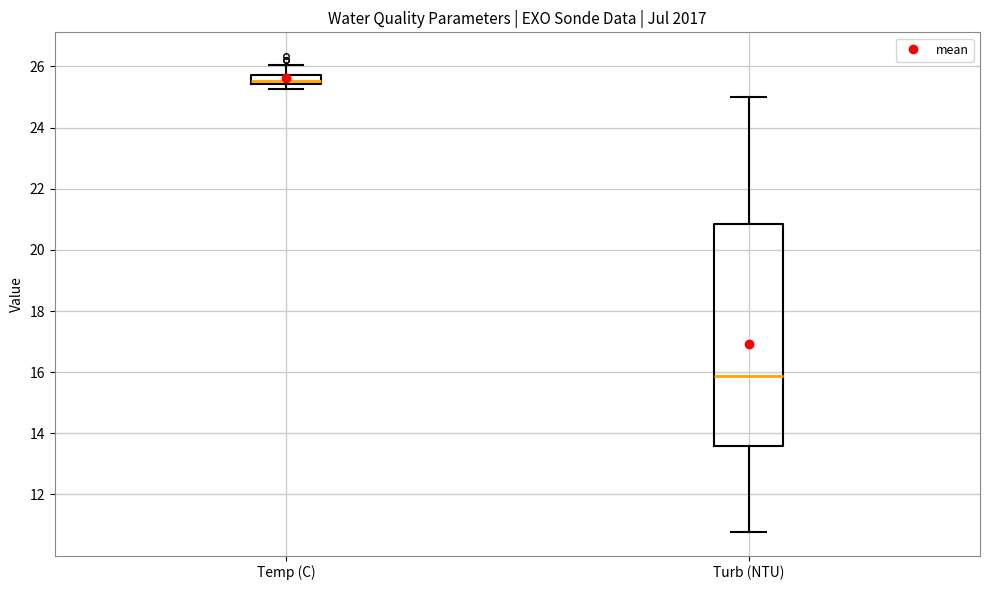

Which box has the highest median line?

Temp (C)